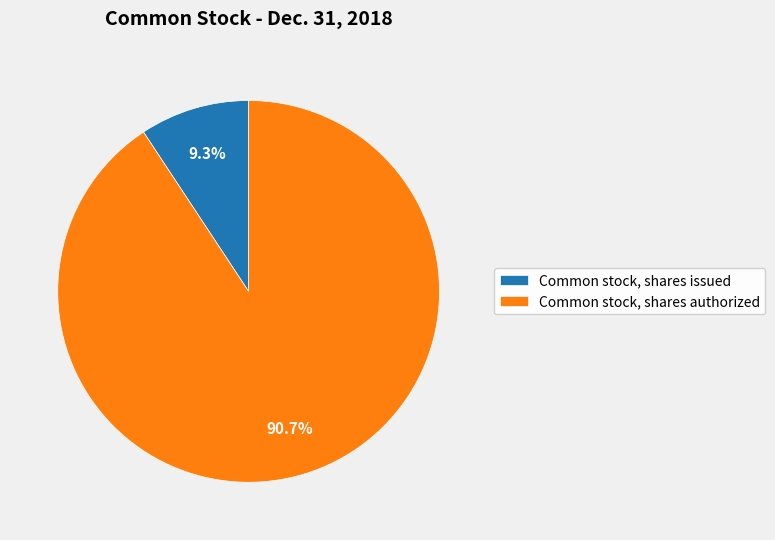

Which category accounts for the majority?

Common stock, shares authorized